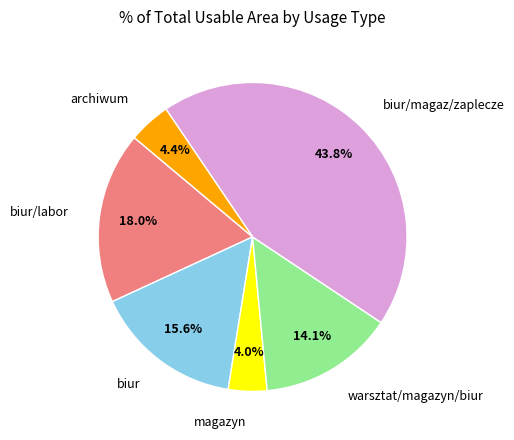

The biur/magaz/zaplecze slice represents 44% of the pie. True or false?

True